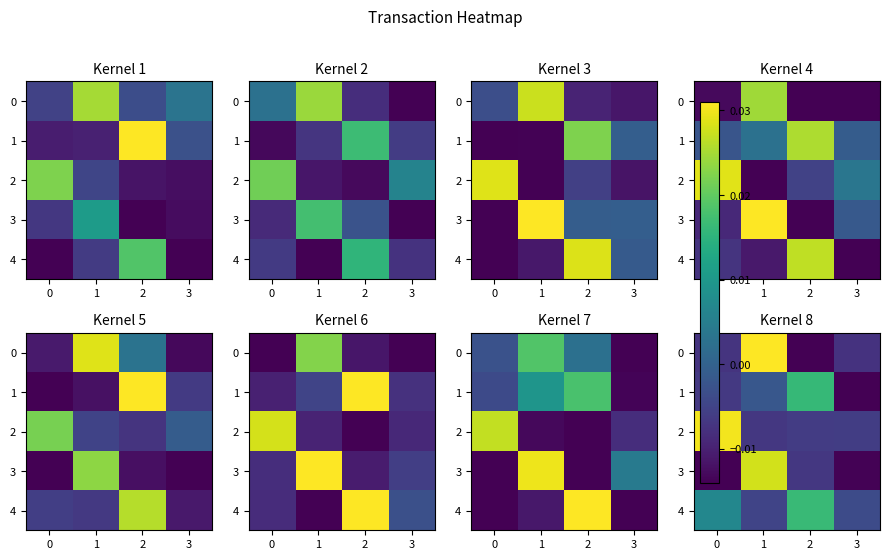

Is it true that 1 equals -0.0 at 0?

False